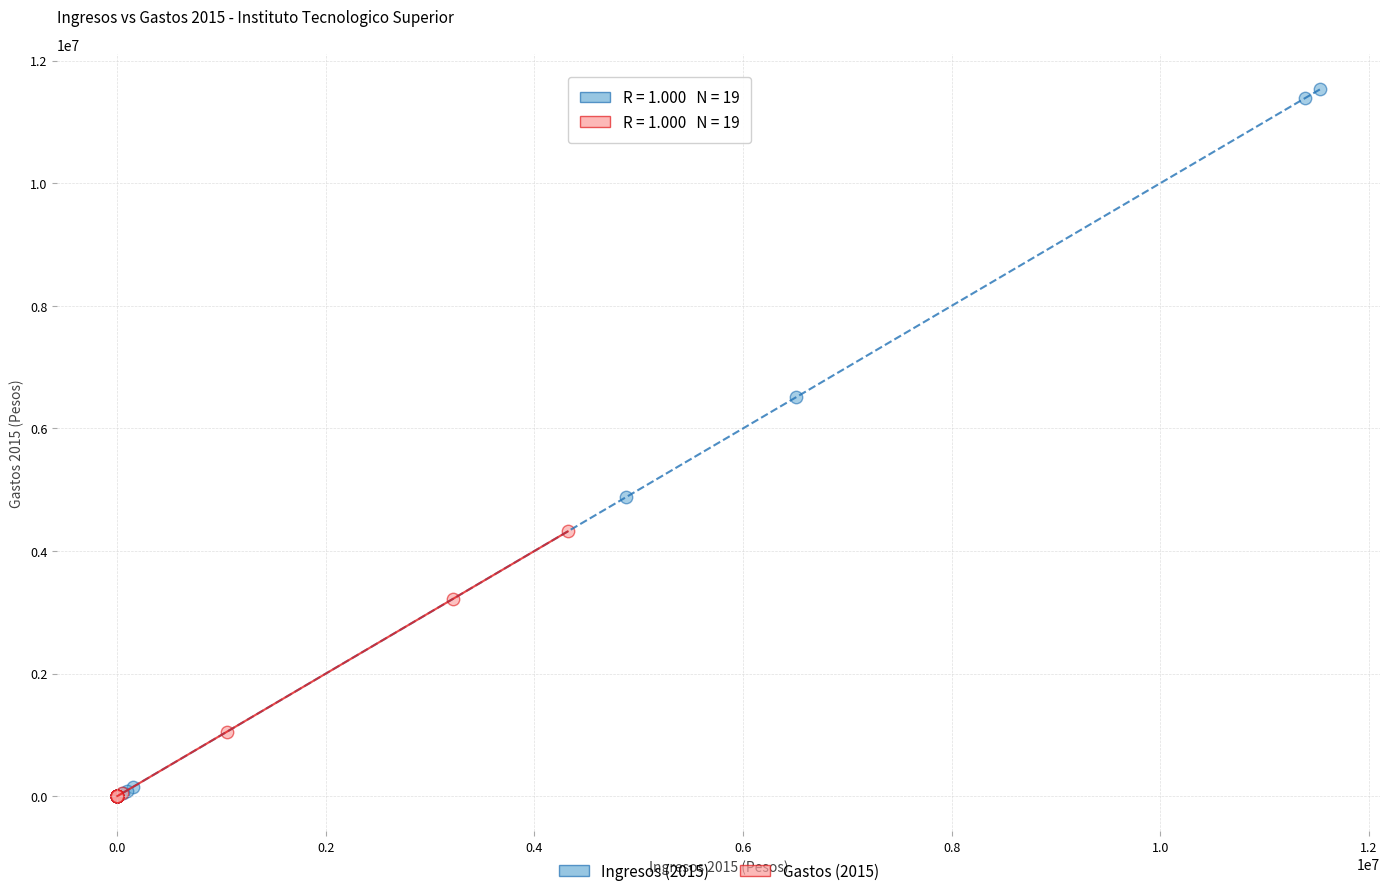

What are all the series names shown in the legend?

Ingresos (2015), Gastos (2015)